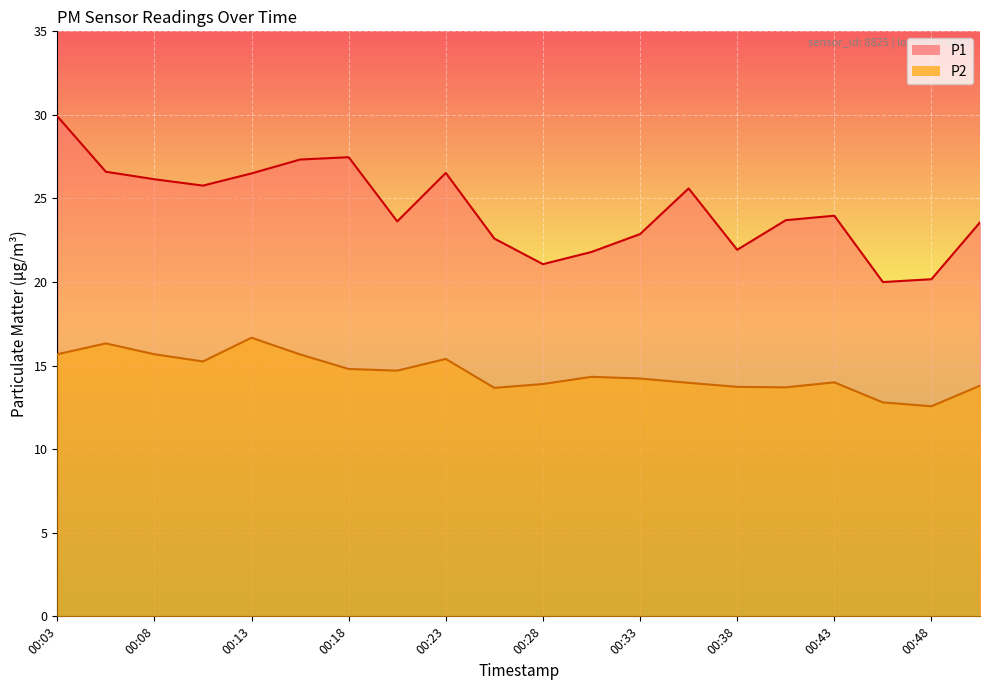

Where does the P1 series first go above 23?

00:03